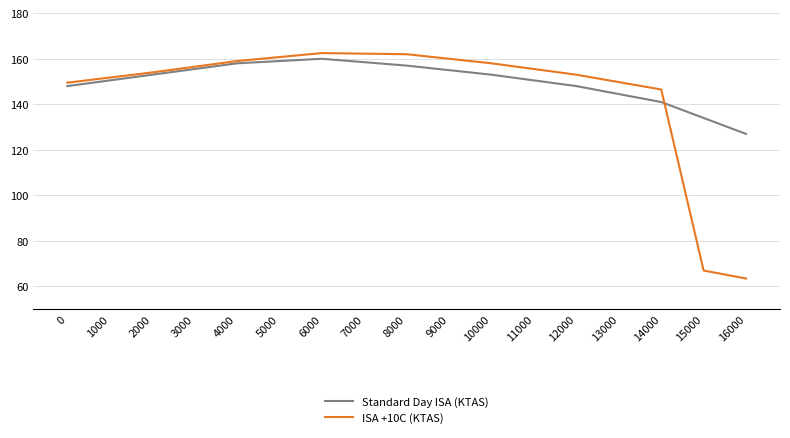

What are all the series names shown in the legend?

Standard Day ISA (KTAS), ISA +10C (KTAS)